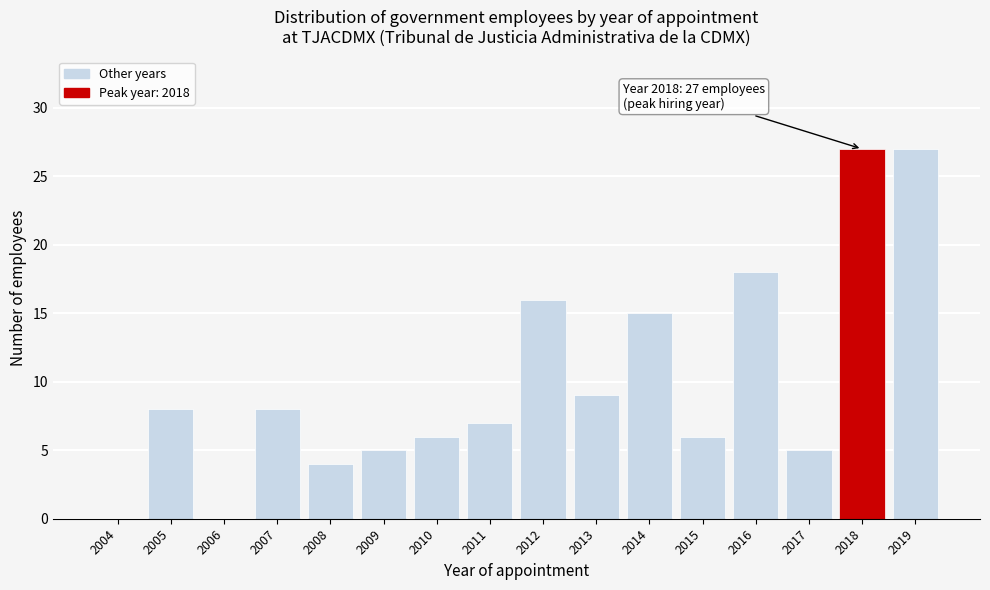

Reading left to right, extract all data points from this chart.

2004=0	2005=8	2006=0	2007=8	2008=4	2009=5	2010=6	2011=7	2012=16	2013=9	2014=15	2015=6	2016=18	2017=5	2018=27	2019=27